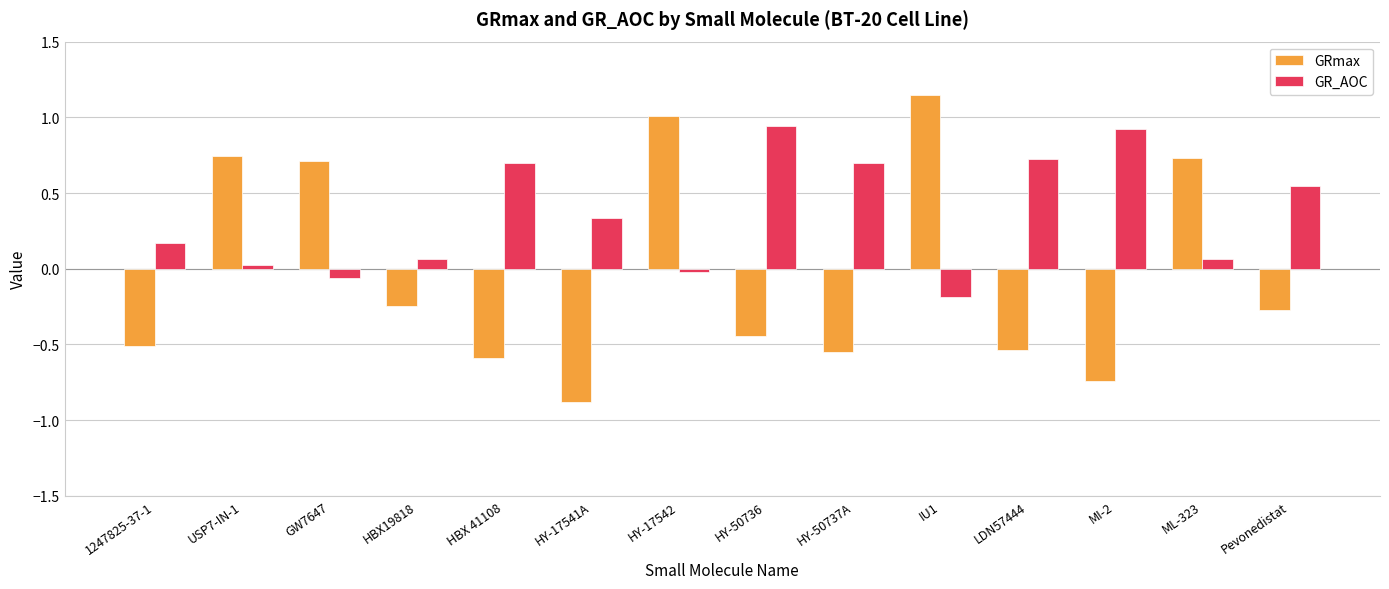

The value of GRmax at USP7-IN-1 is 0.7. True or false?

True